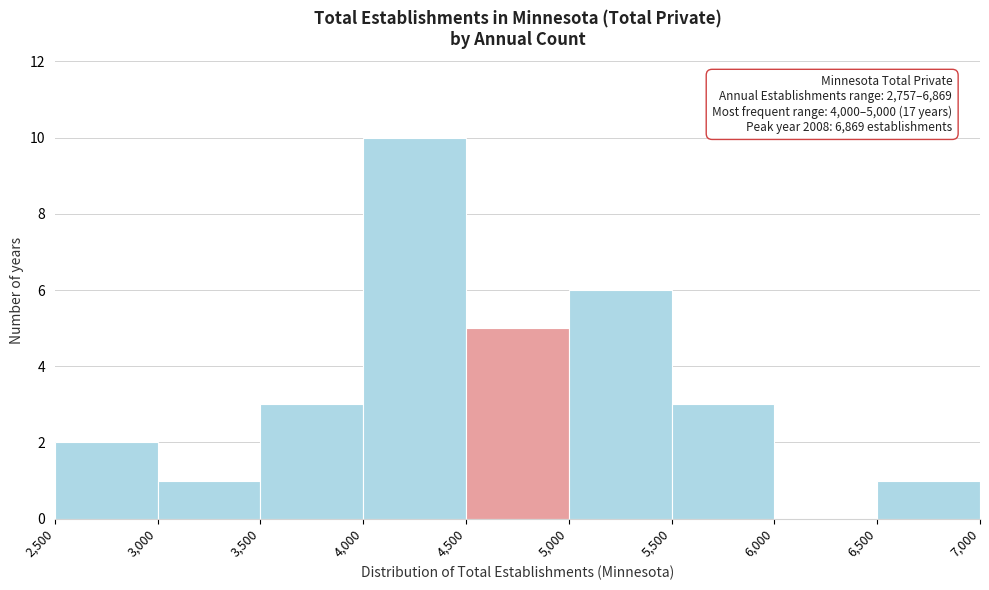

Over which range of the x-axis is the bar tallest?

4,000 to 4,500